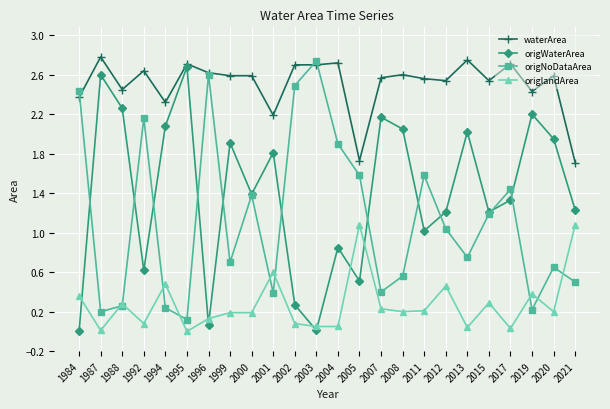

How many categories are shown in the chart?

24